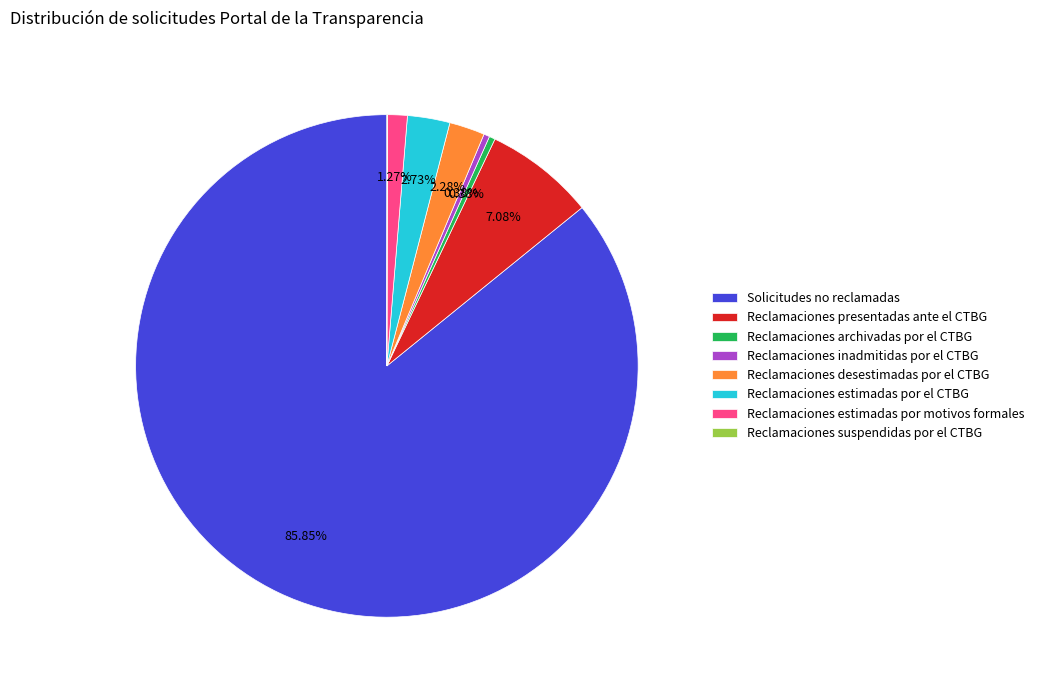

What is the ratio of the value at Reclamaciones desestimadas por el CTBG to the value at Reclamaciones estimadas por el CTBG?

0.8